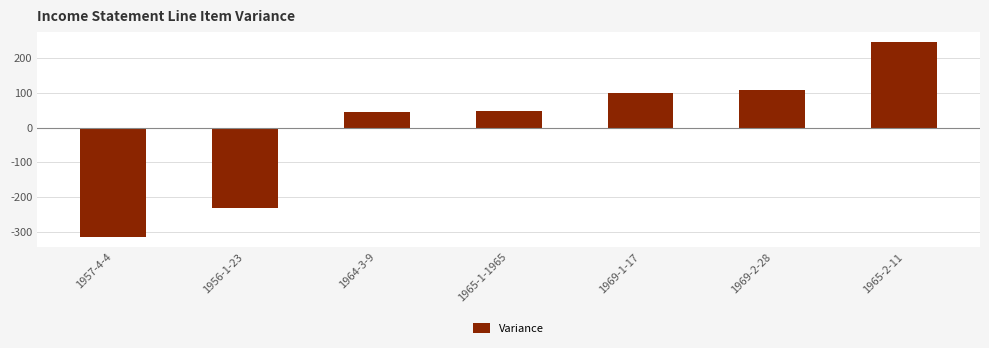

Reading right to left, extract all data points from this chart.

1965-2-11=247.1	1969-2-28=107.1	1969-1-17=99.1	1965-1-1965=48.1	1964-3-9=45.1	1956-1-23=-230.9	1957-4-4=-315.9